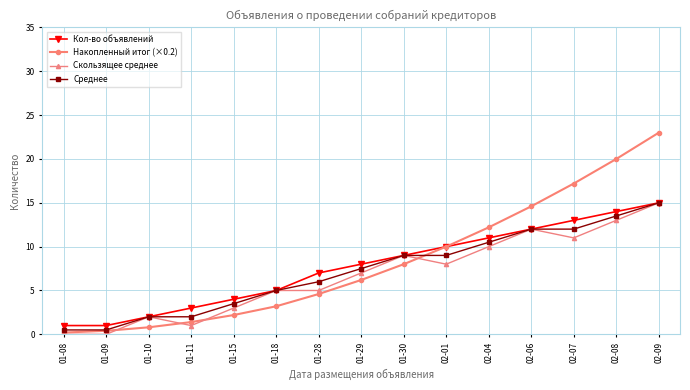

What is the spread (max minus min) of values at 01-10?

1.2